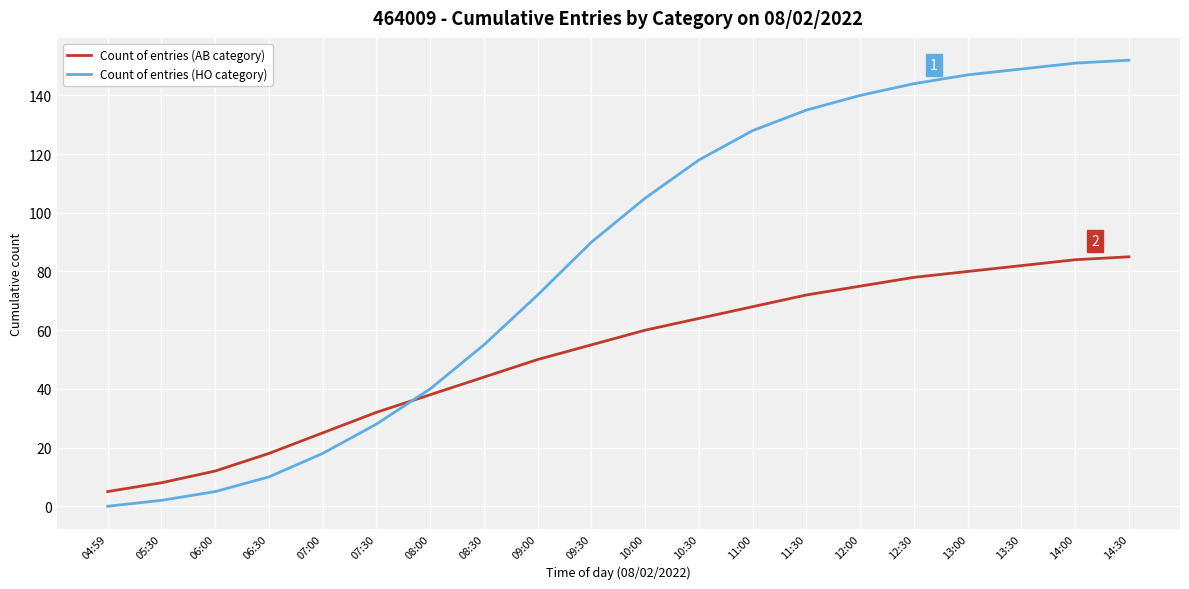

Is the value of Count of entries (HO category) at 06:00 greater than the value of Count of entries (AB category) at 05:30?

No